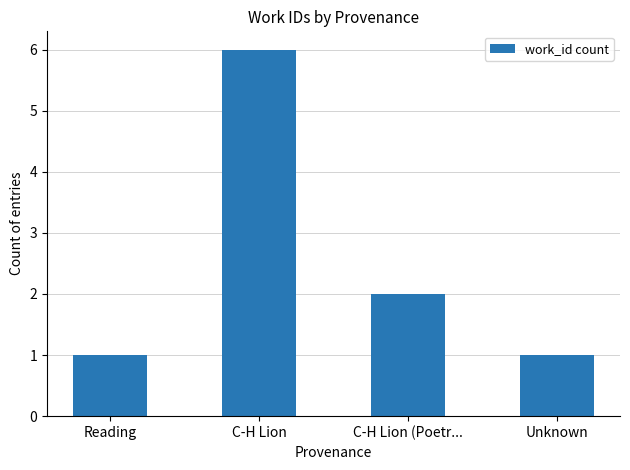

Reading right to left, transcribe all the data shown in this chart.

Unknown=1	C-H Lion (Poetr...=2	C-H Lion=6	Reading=1